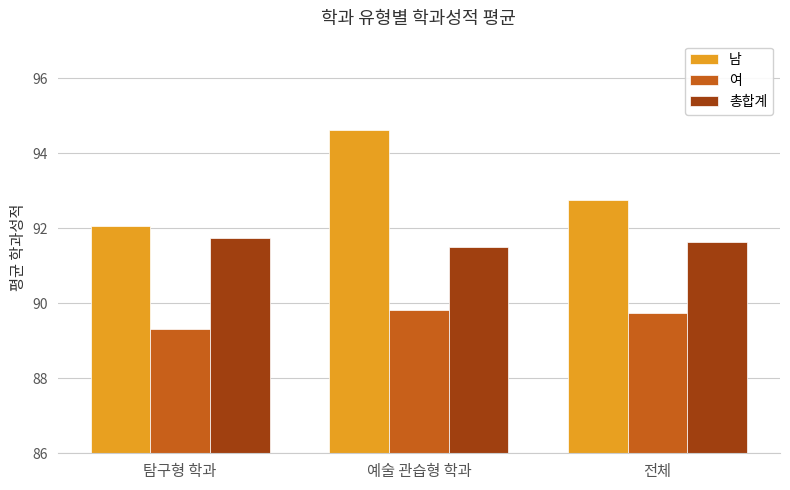

True or false: 총합계 has a value of 58.7 at 예술 관습형 학과.

False